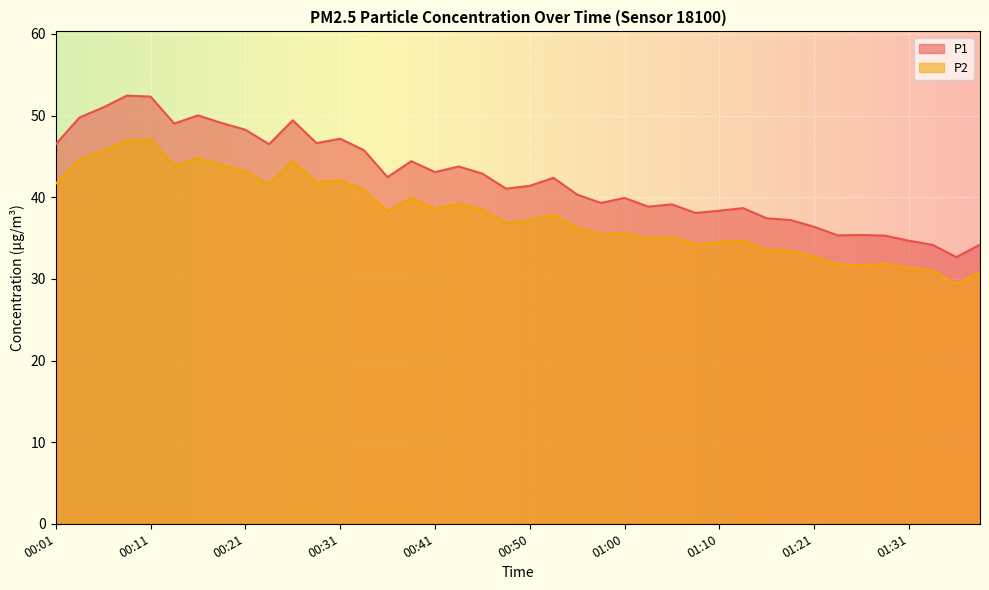

What is the total value across all series at 00:14?

92.9